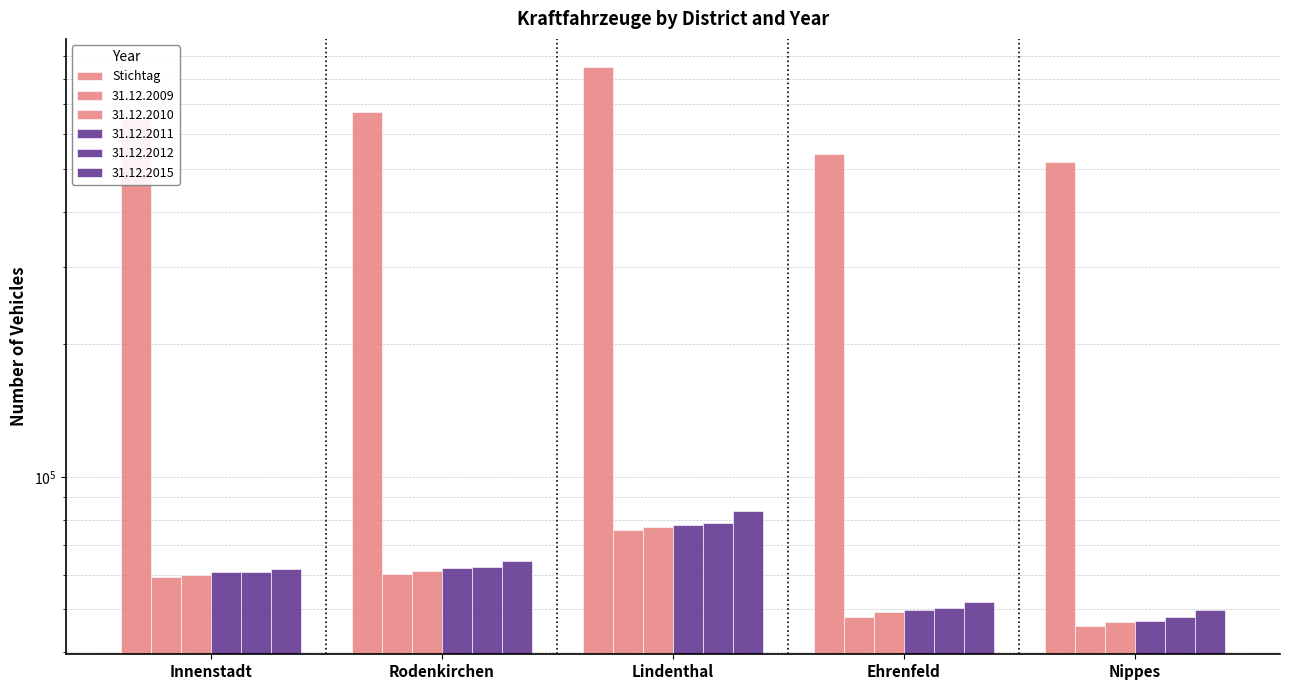

Rank the categories by value from lowest to highest.

Nippes, Ehrenfeld, Innenstadt, Rodenkirchen, Lindenthal